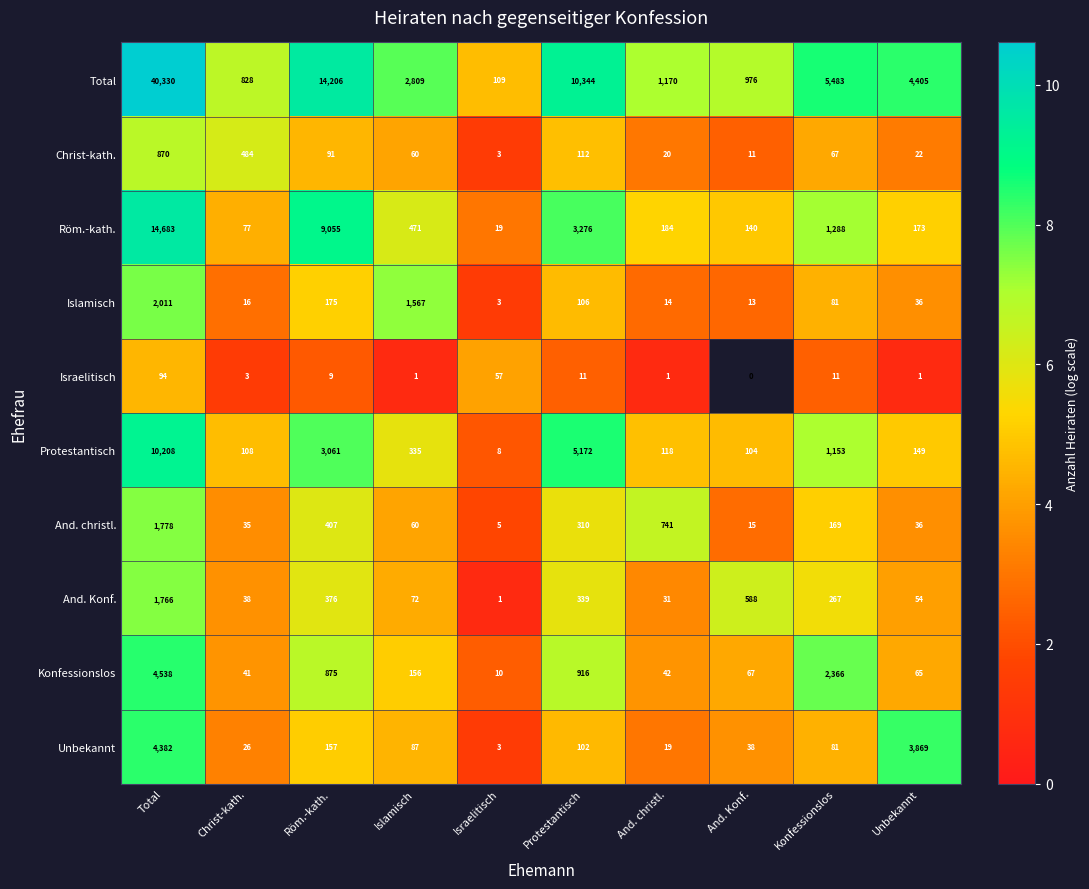

How many categories are shown in the chart?

10